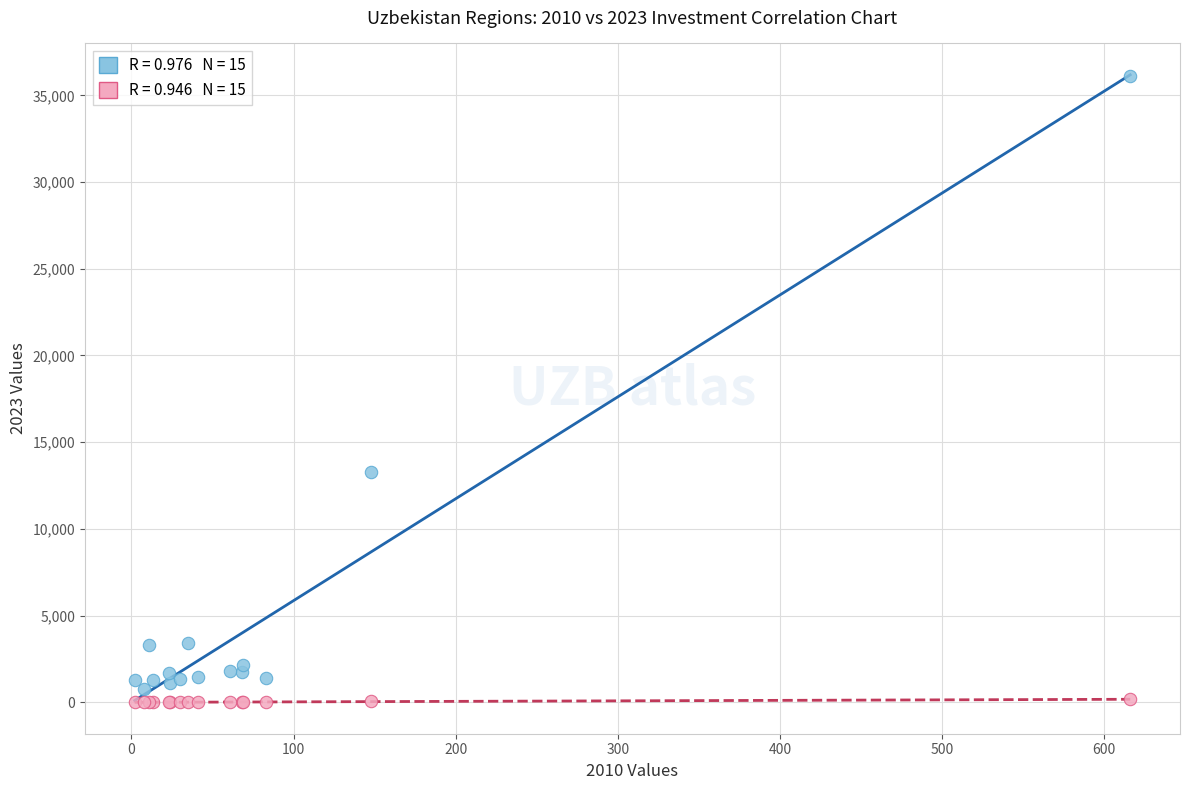

Across all series, what Y value is closest to 18056?

13277